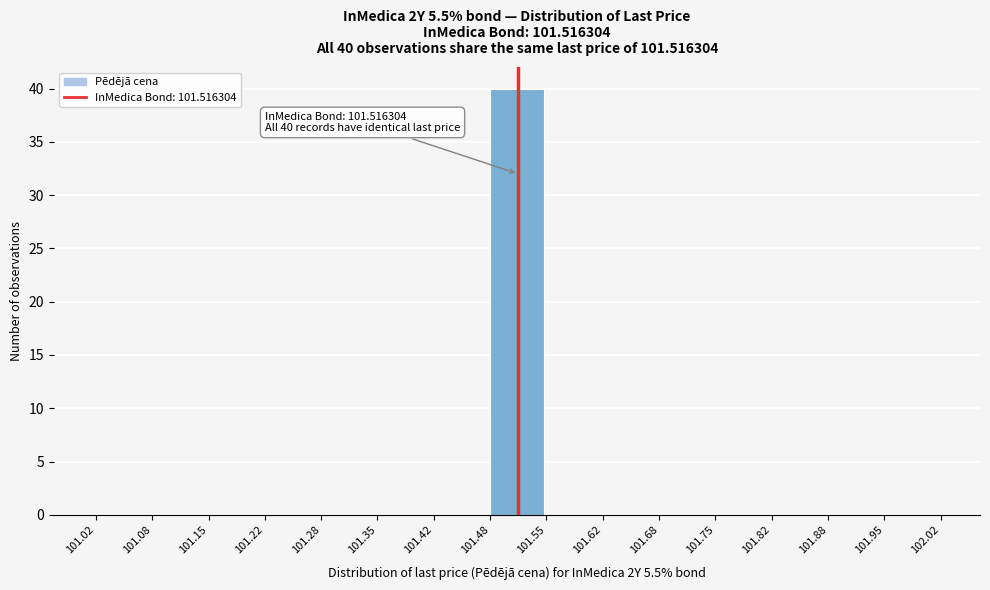

Over which range of the x-axis is the bar tallest?

101.48 to 101.55